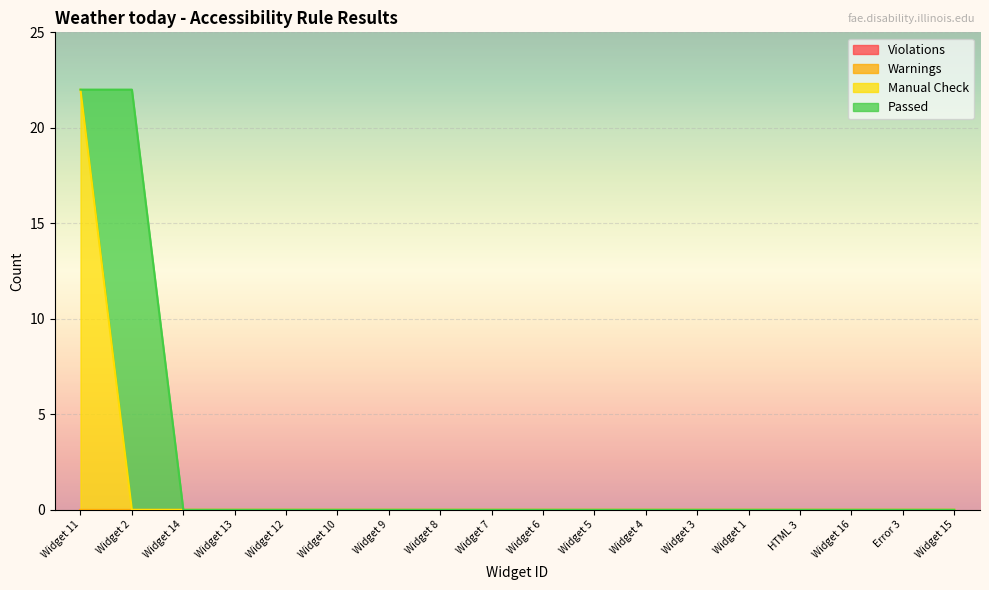

Which series has the widest spread of values?

Manual Check